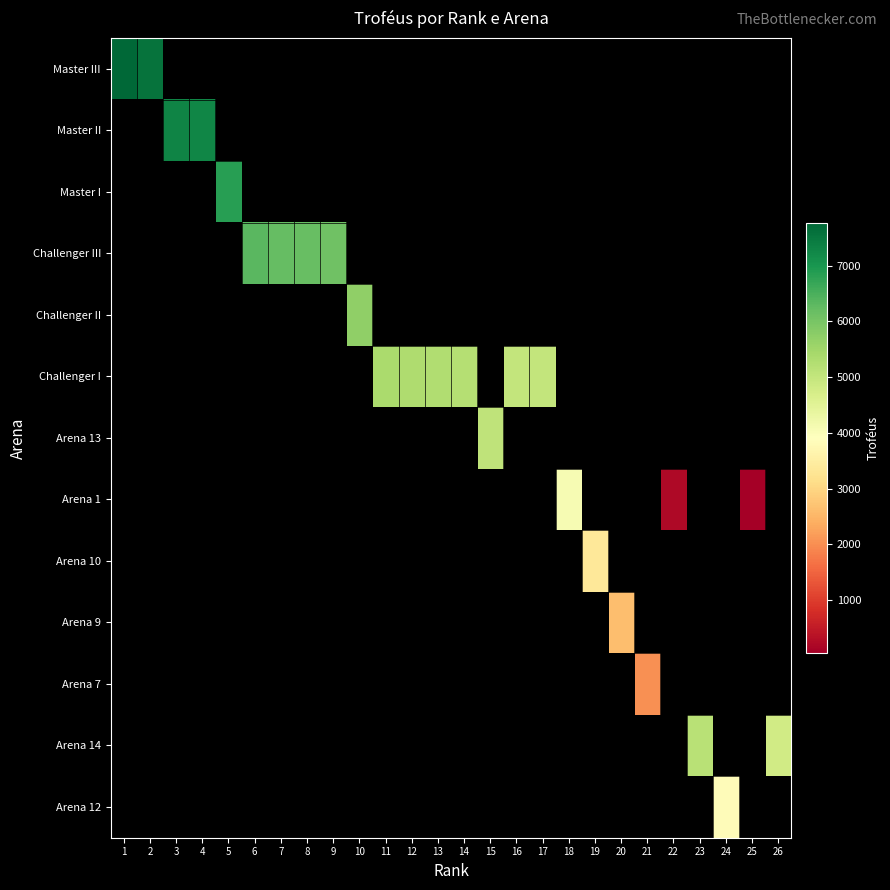

At which label does Master III reach its peak?

1